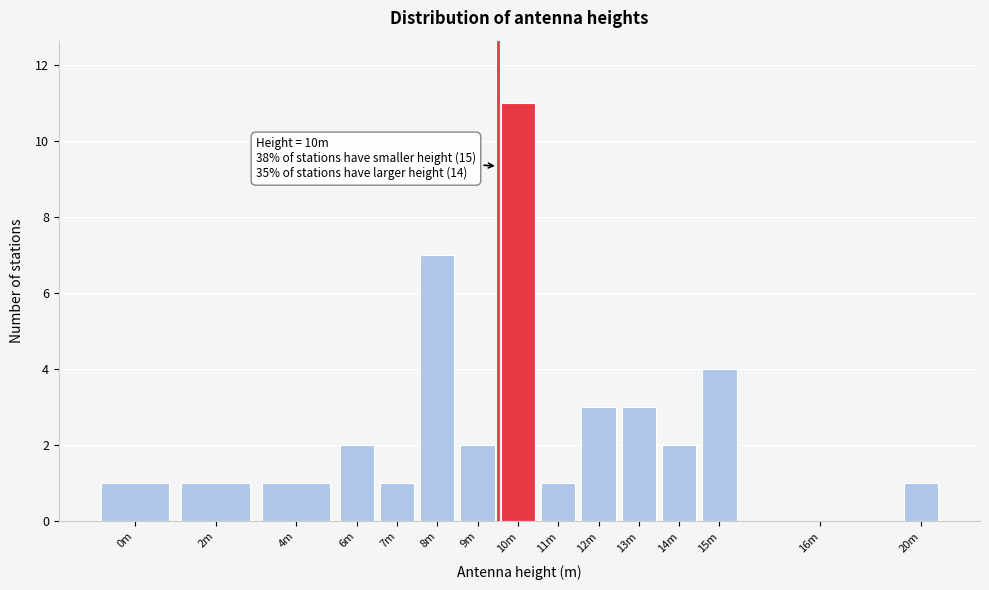

Reading left to right, transcribe all the data shown in this chart.

0m=1	2m=1	4m=1	6m=2	7m=1	8m=7	9m=2	10m=11	11m=1	12m=3	13m=3	14m=2	15m=4	16m=0	20m=1